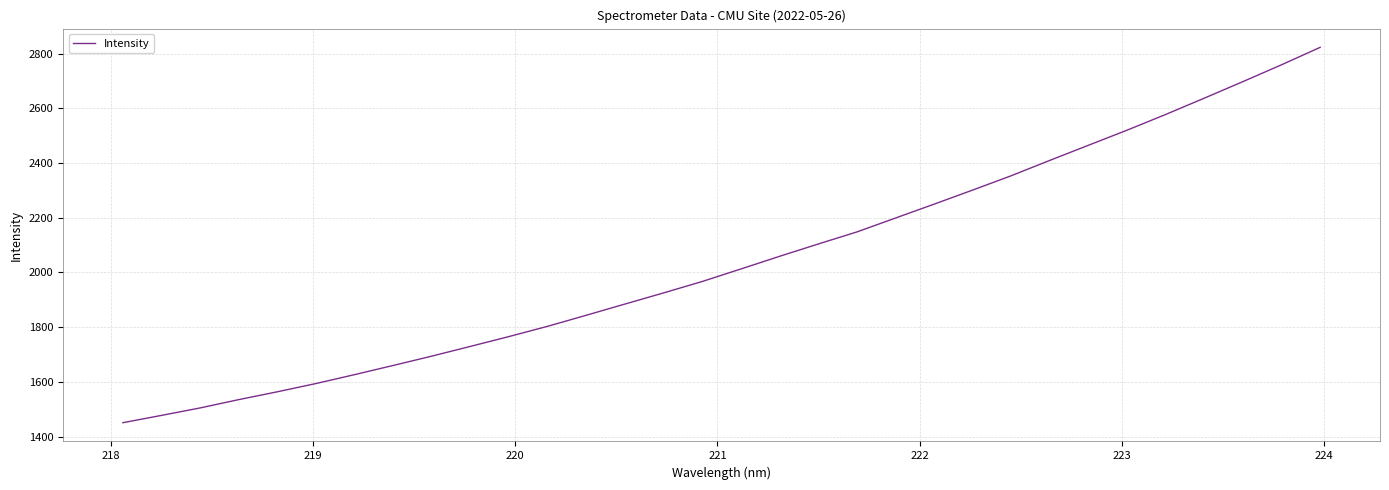

What is the difference between the maximum and second lowest values?

1345.0